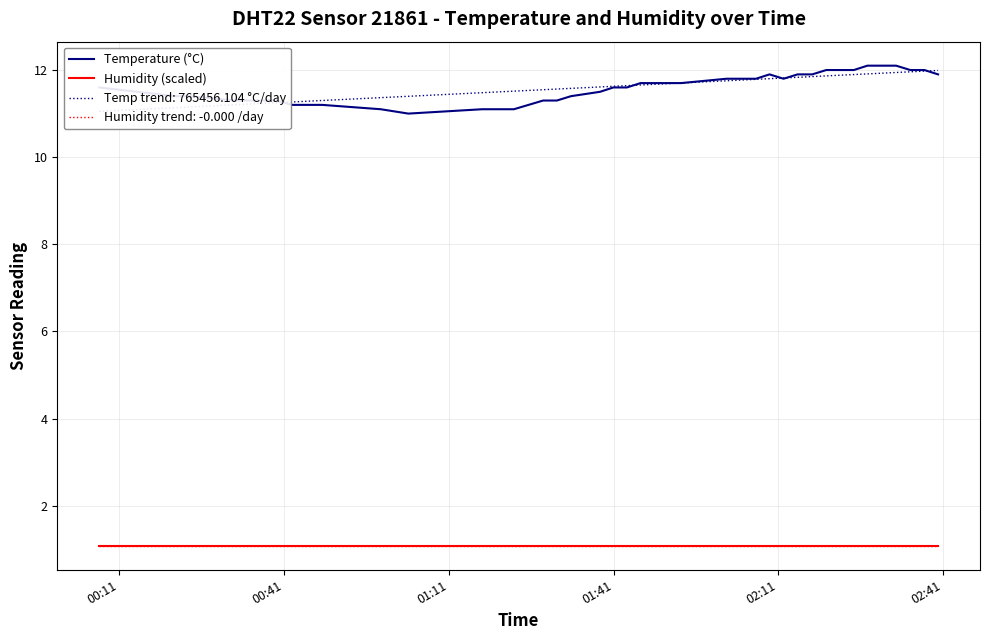

At which category does the chart reach its minimum across all series?

00:11